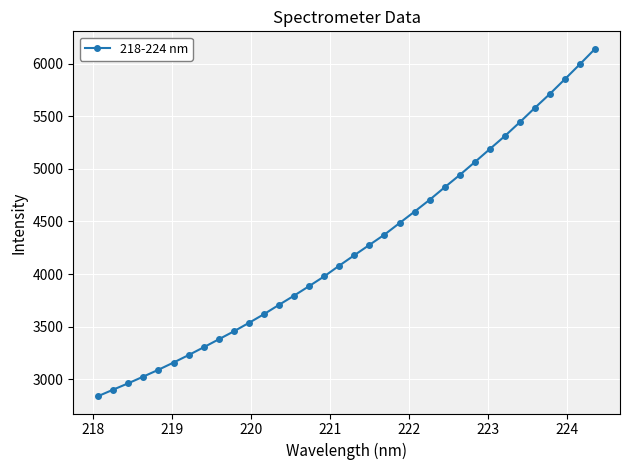

What is the maximum value shown in the chart?

6144.5